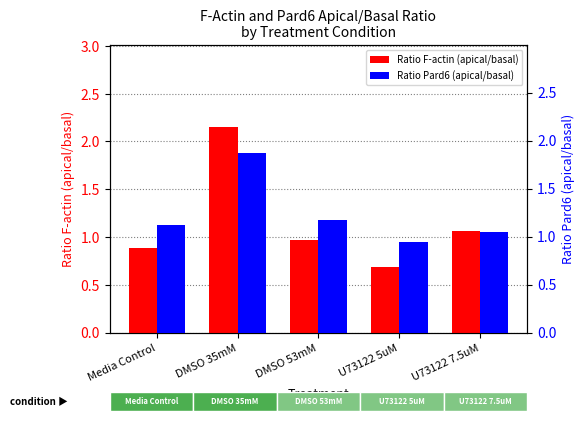

Reading left to right, list all the values displayed in this chart.

Ratio F-actin (apical/basal): 0.9	2.1	1.0	0.7	1.1
Ratio Pard6 (apical/basal): 1.1	1.9	1.2	0.9	1.0